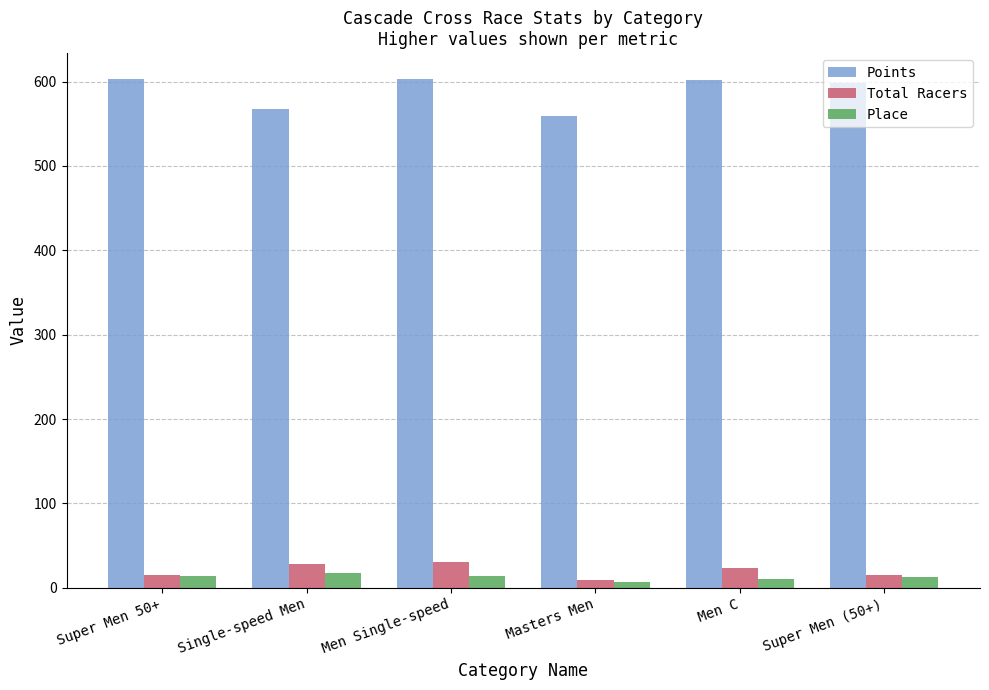

Is it true that Place equals 13.5 at Super Men 50+?

True